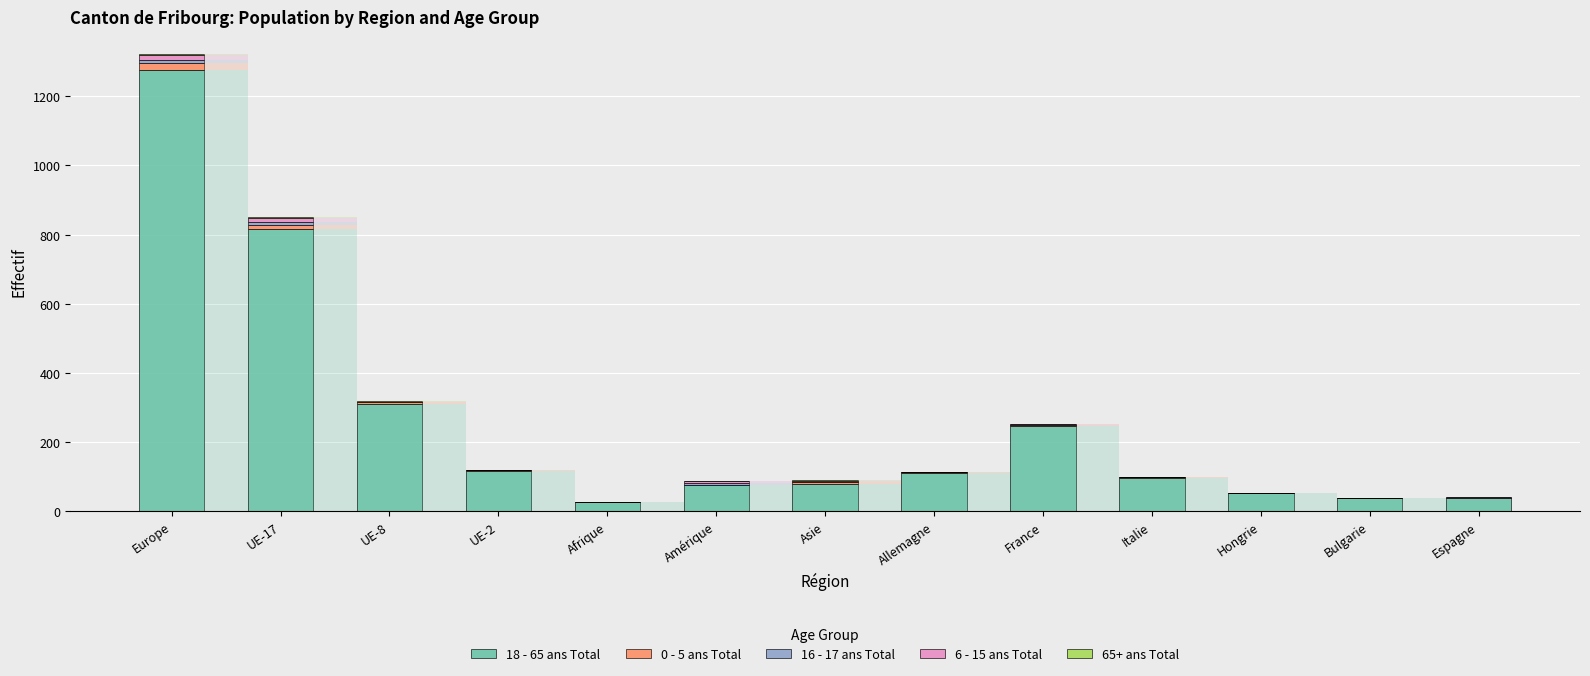

True or false: 18 - 65 ans Total has a value of 38 at Espagne.

True